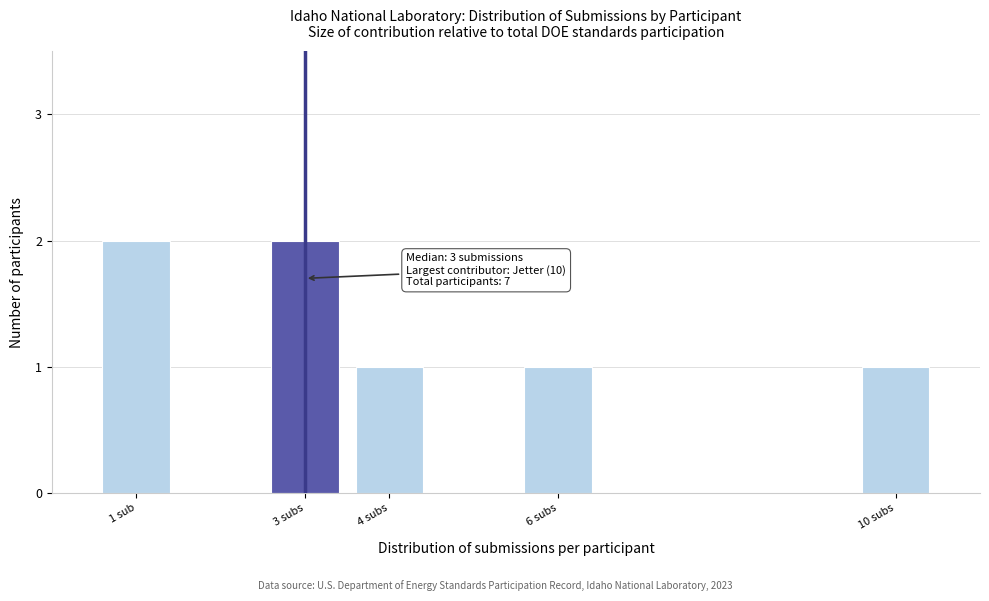

Reading right to left, extract all data points from this chart.

1	1	1	2	2